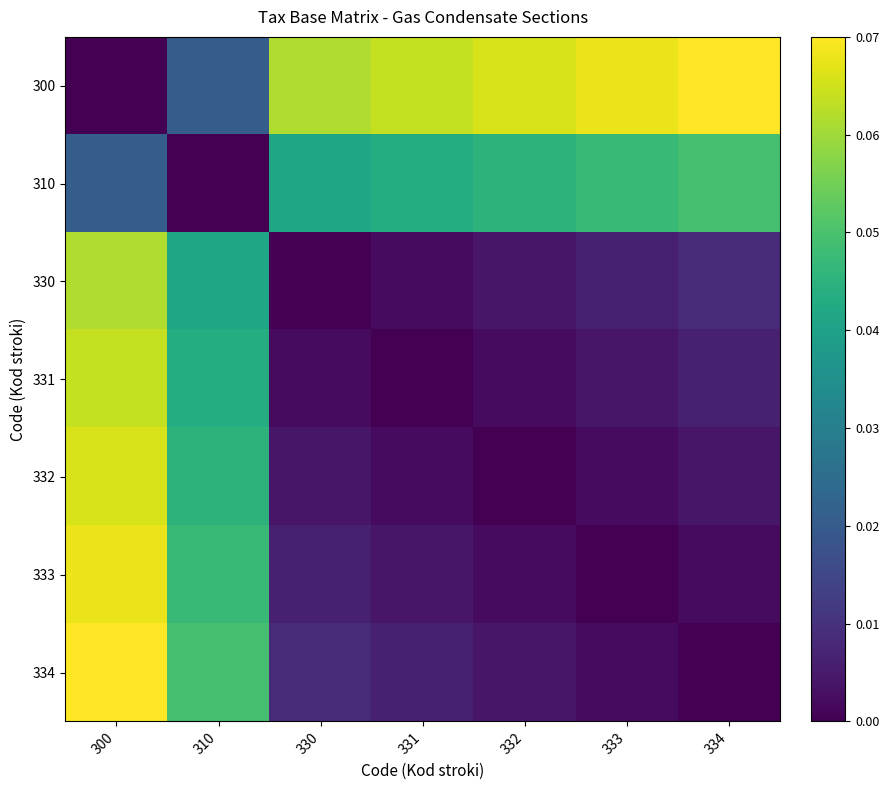

At how many categories does at least one series exceed 0?

7